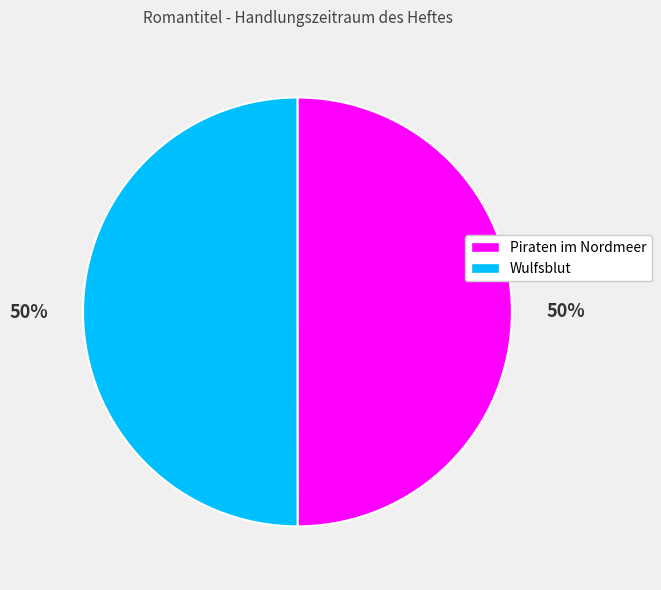

Count the number of slices in the pie.

2